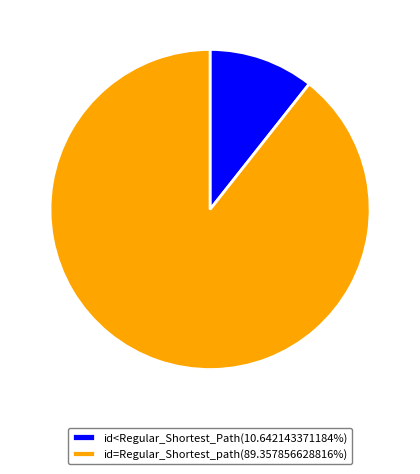

What is the ratio of the value at id=Regular_Shortest_path(89.357856628816%) to the value at id<Regular_Shortest_Path(10.642143371184%)?

8.4